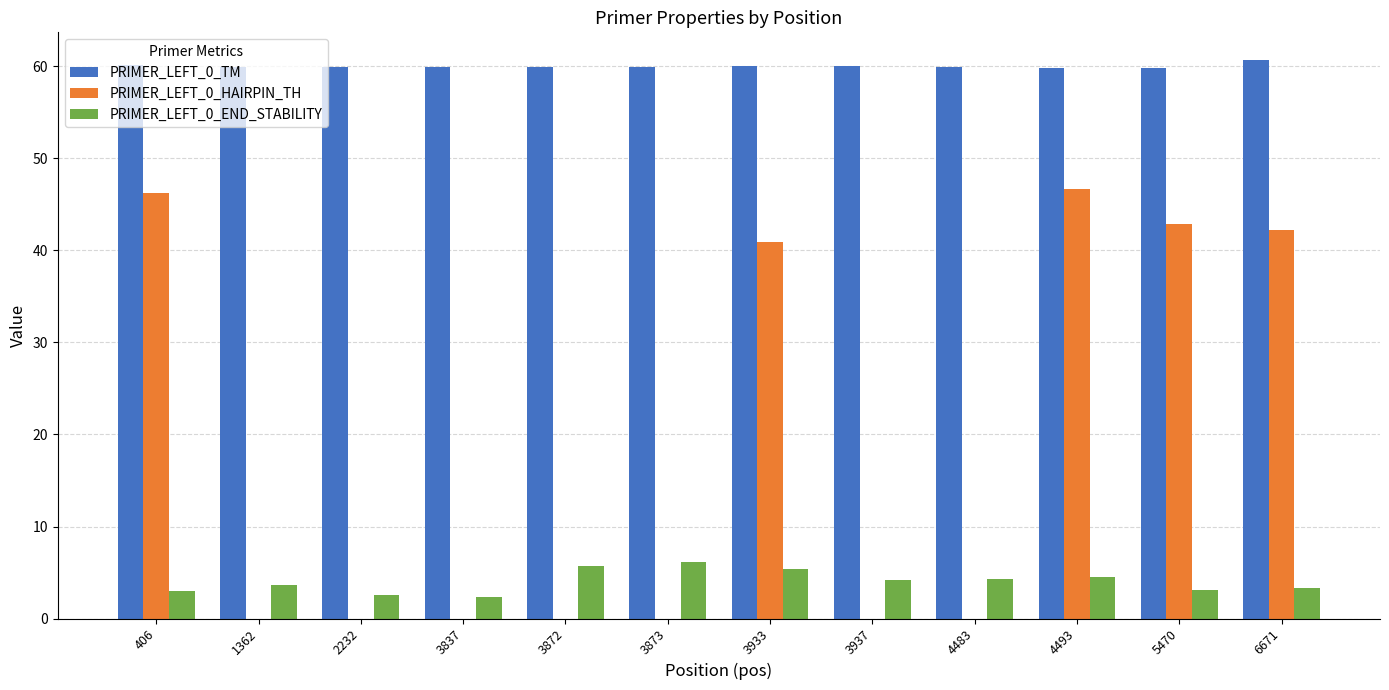

What is the sum of all PRIMER_LEFT_0_END_STABILITY values?

48.2